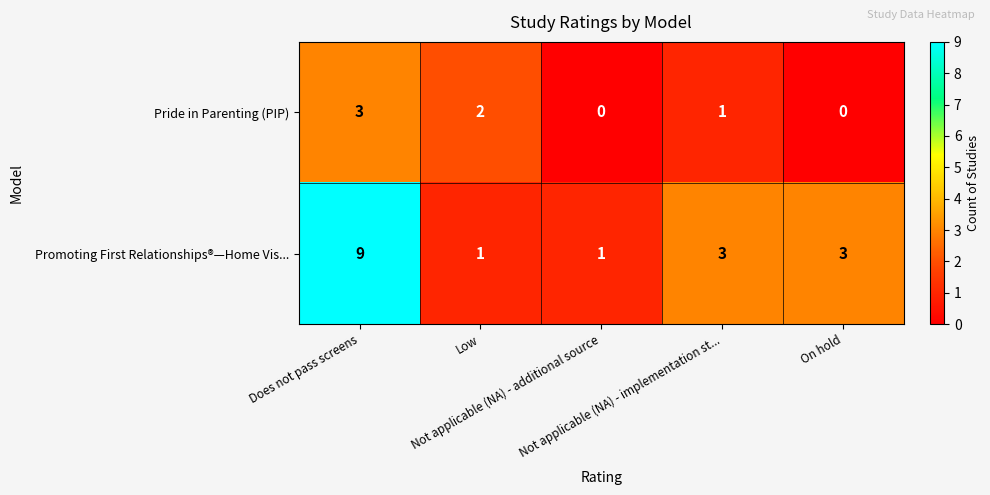

Which series has the largest range (max minus min)?

Promoting First Relationships®—Home Vis...